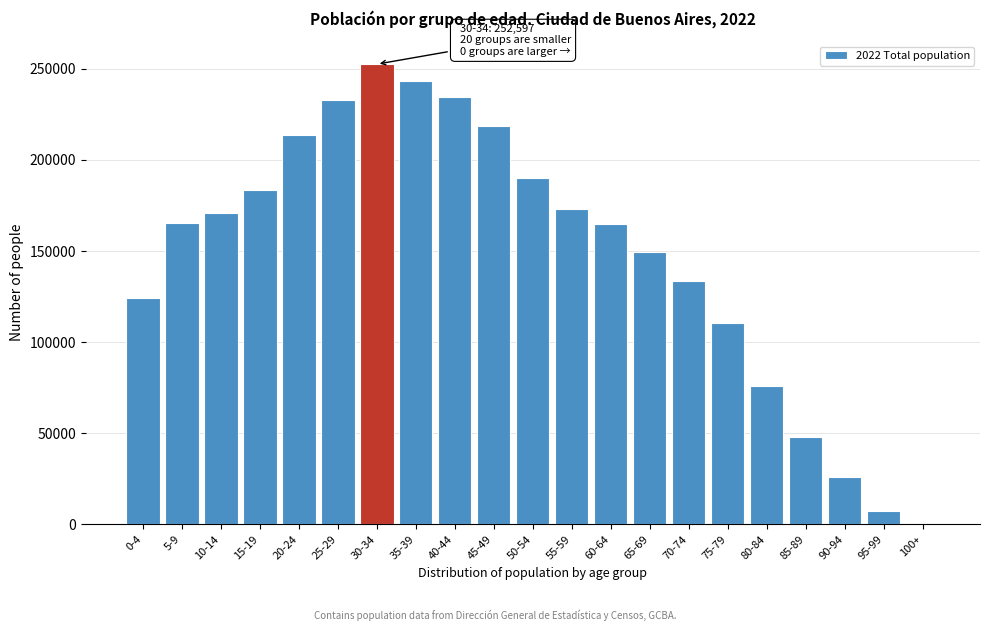

Which has a higher value, 45-49 or 55-59?

45-49